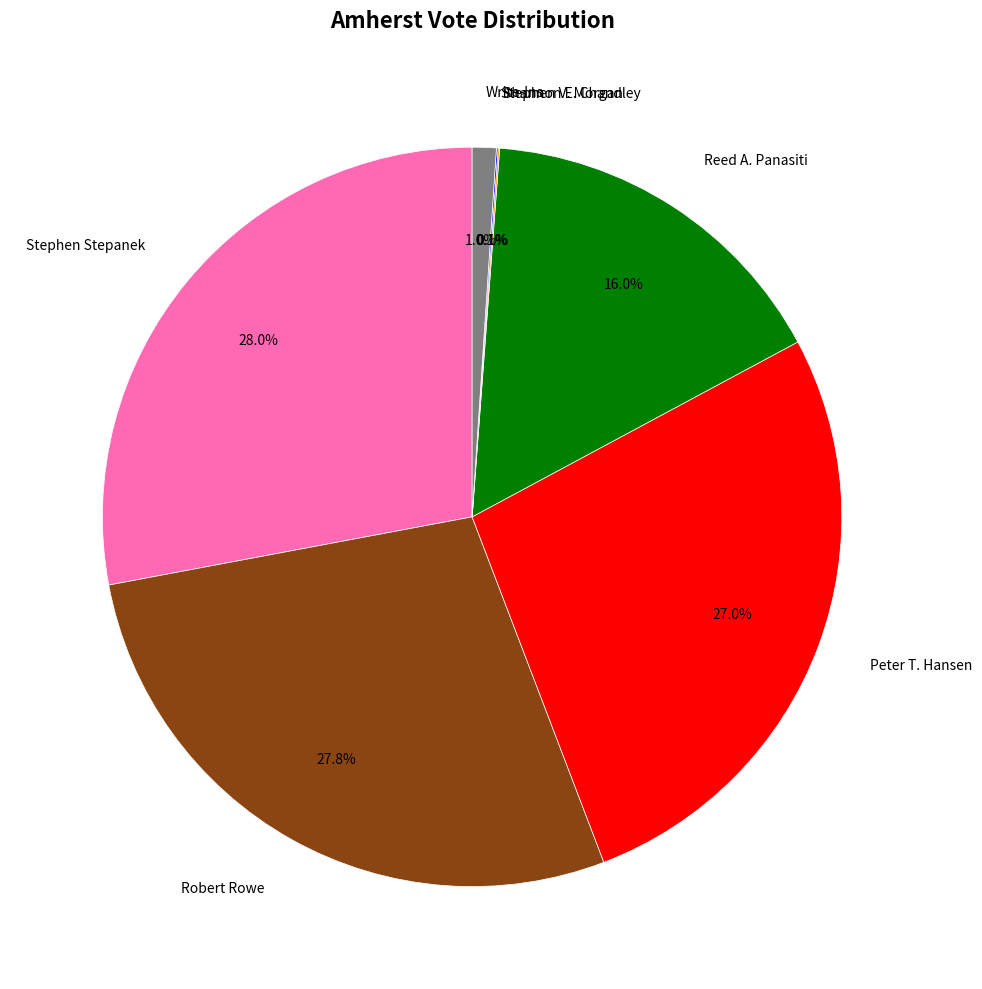

To the nearest percent, what portion does Write-Ins represent?

1%